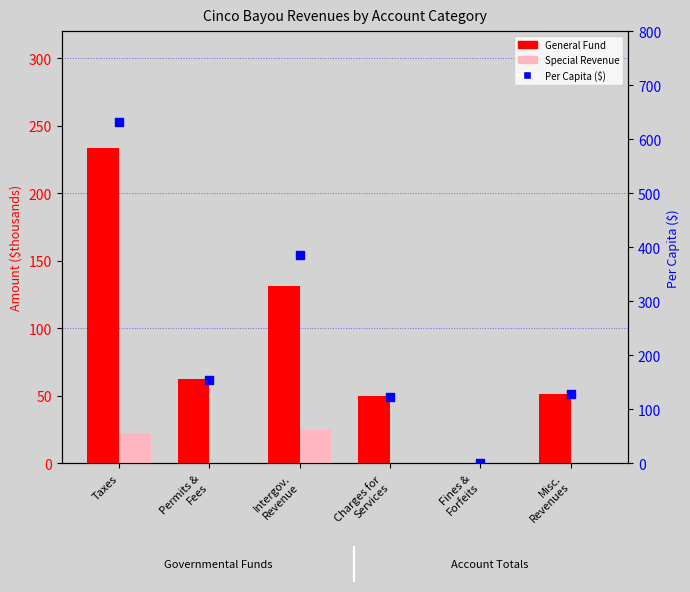

Which series contains the highest Y value?

Per Capita ($)